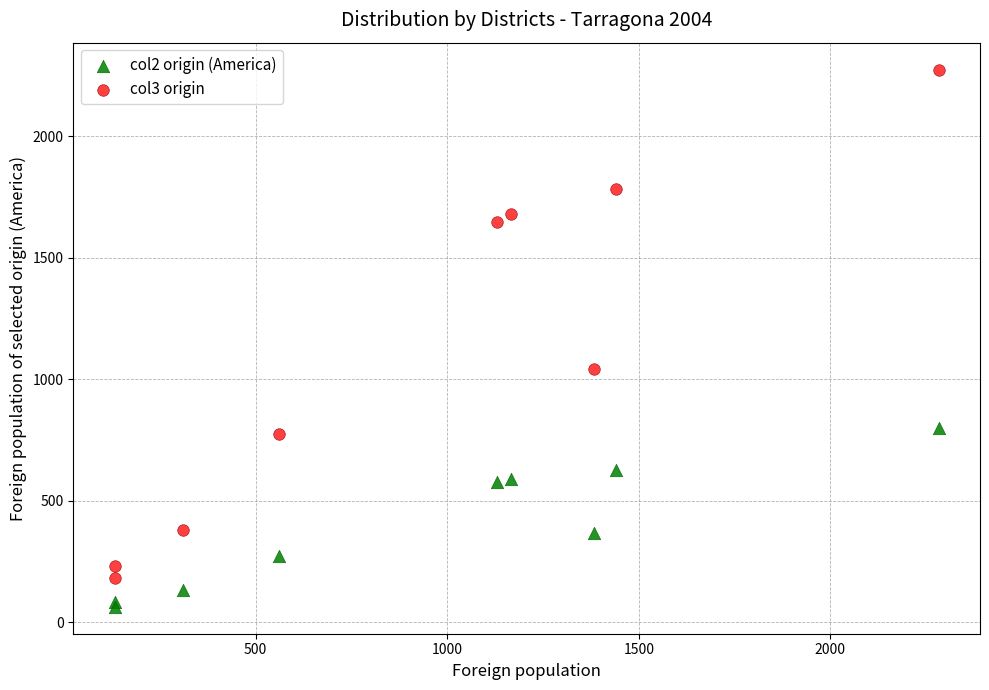

What is the X range (max minus min) for the scatter plot?

2151